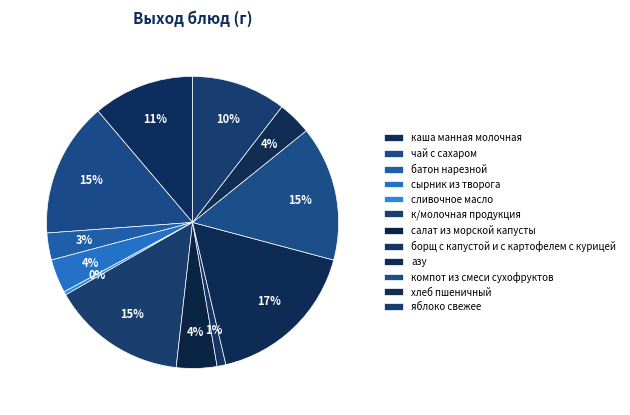

How many slices are in this pie chart?

12